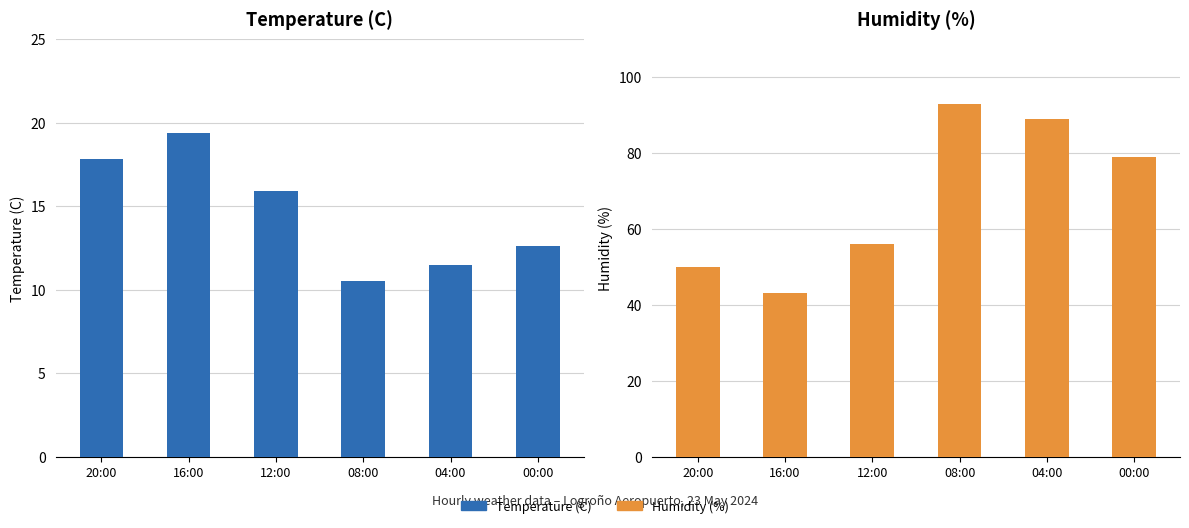

What is the approximate value of Temperature (C) at 16:00?

19.4